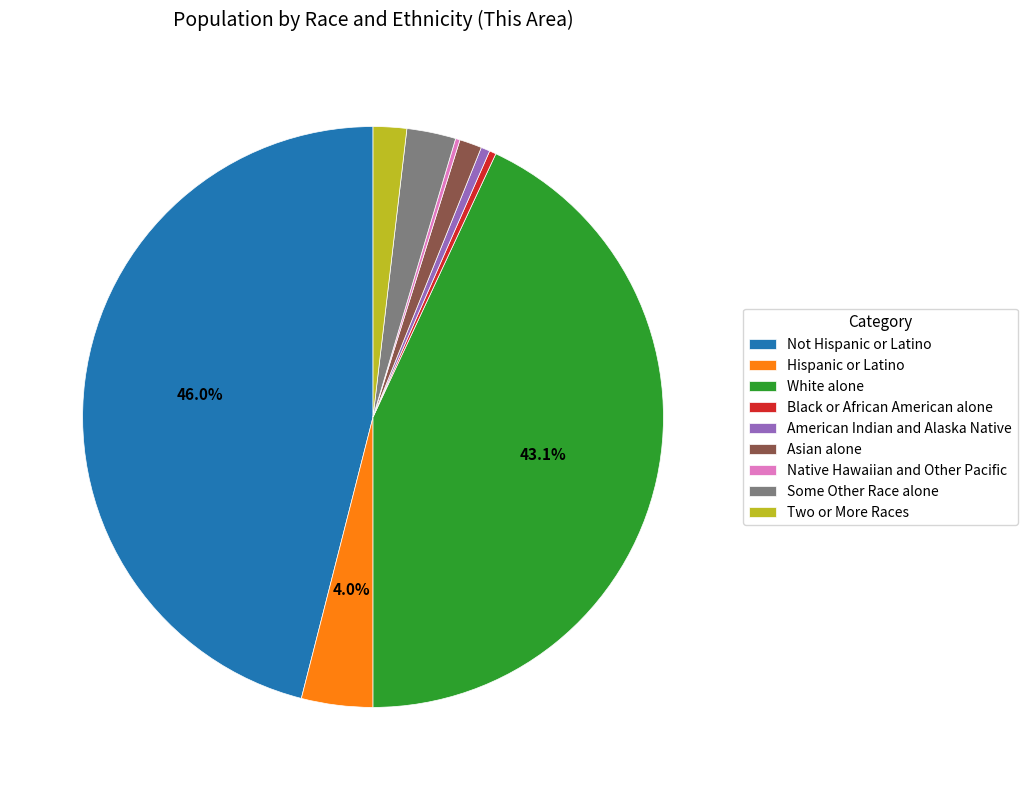

Which has a higher value, Two or More Races or Asian alone?

Two or More Races